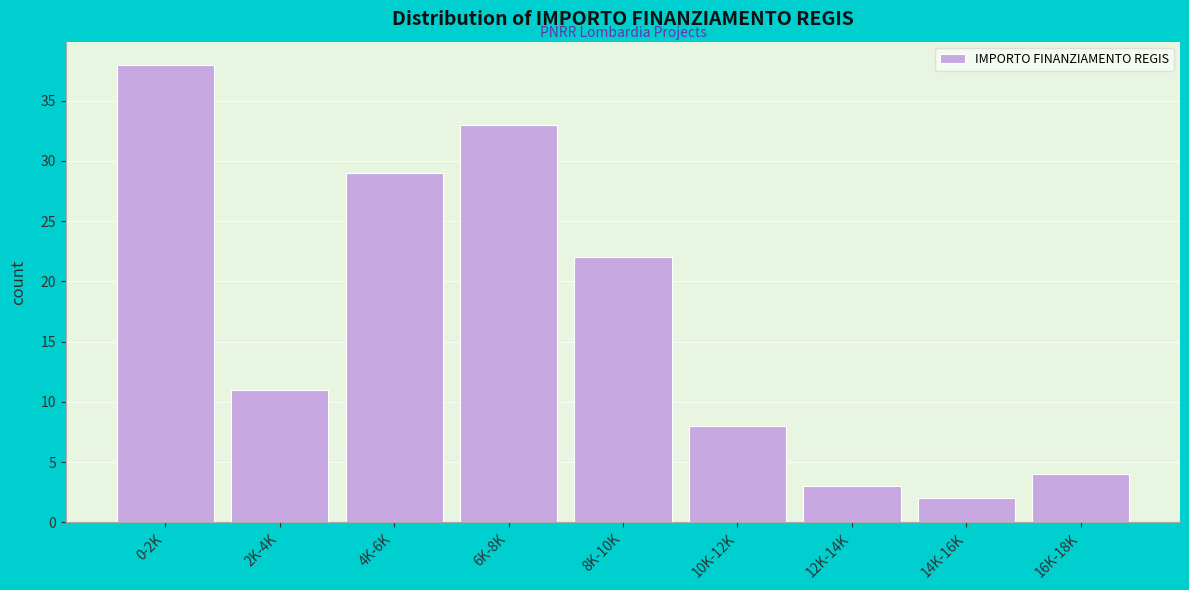

Reading left to right, what are all the values shown in this chart?

0-2K=38	2K-4K=11	4K-6K=29	6K-8K=33	8K-10K=22	10K-12K=8	12K-14K=3	14K-16K=2	16K-18K=4